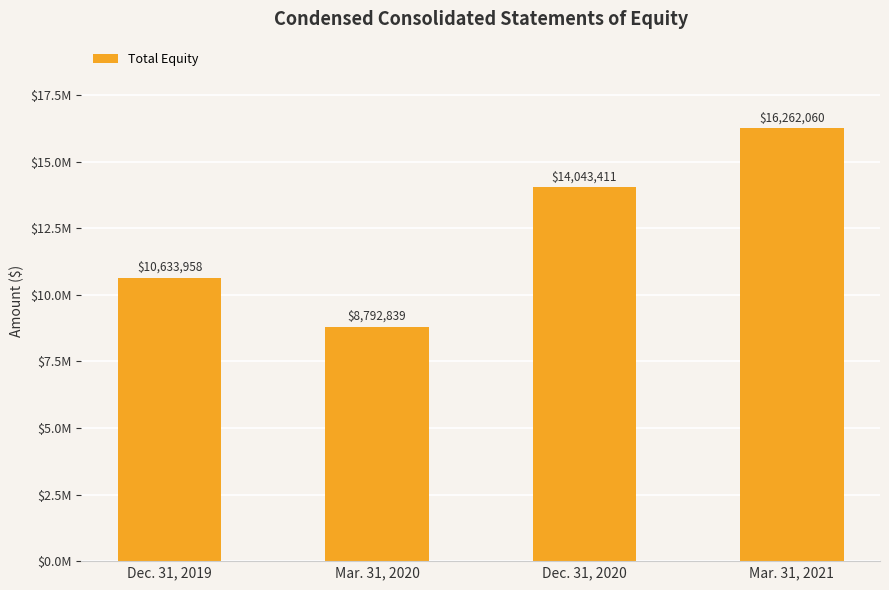

Does the chart contain any negative values?

No